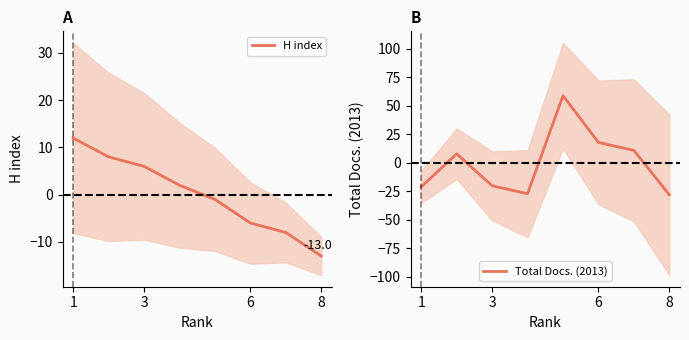

Reading left to right, what are all the values shown in this chart?

H index: 12	8	6	2	-1	-6	-8	-13
Total Docs. (2013): -21	8	-20	-27	59	18	11	-28